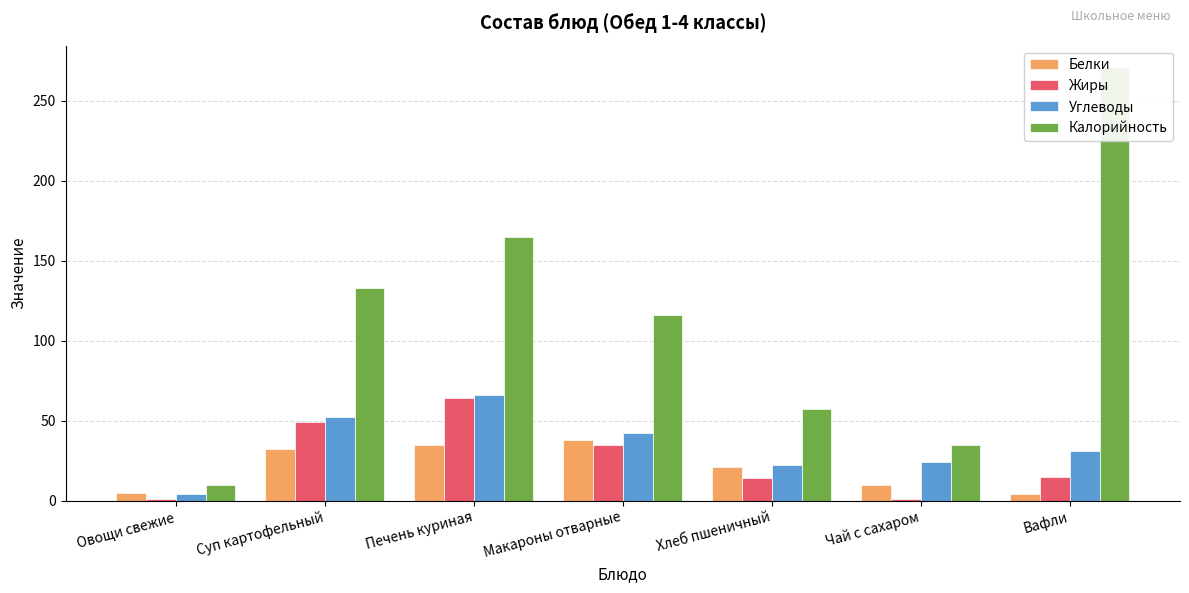

How many data points in Калорийность are less than 116?

3